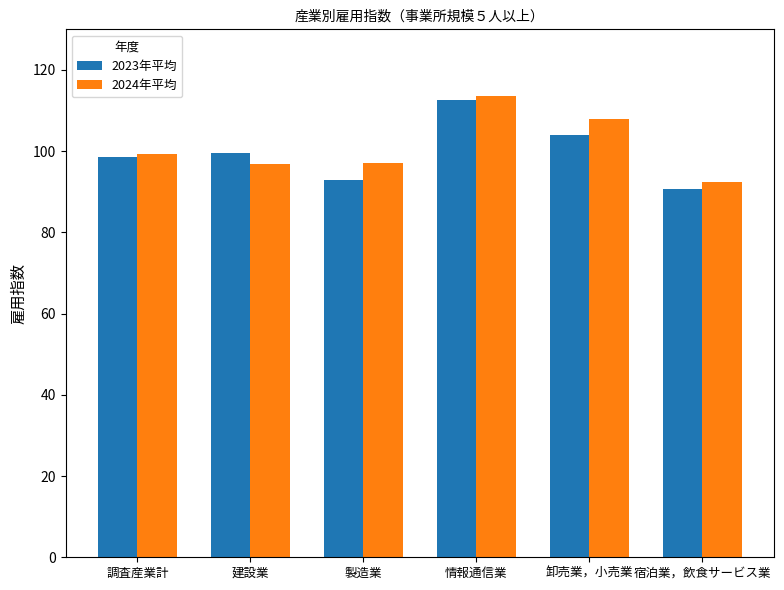

Which category has the highest value in the 2023年平均 series?

情報通信業